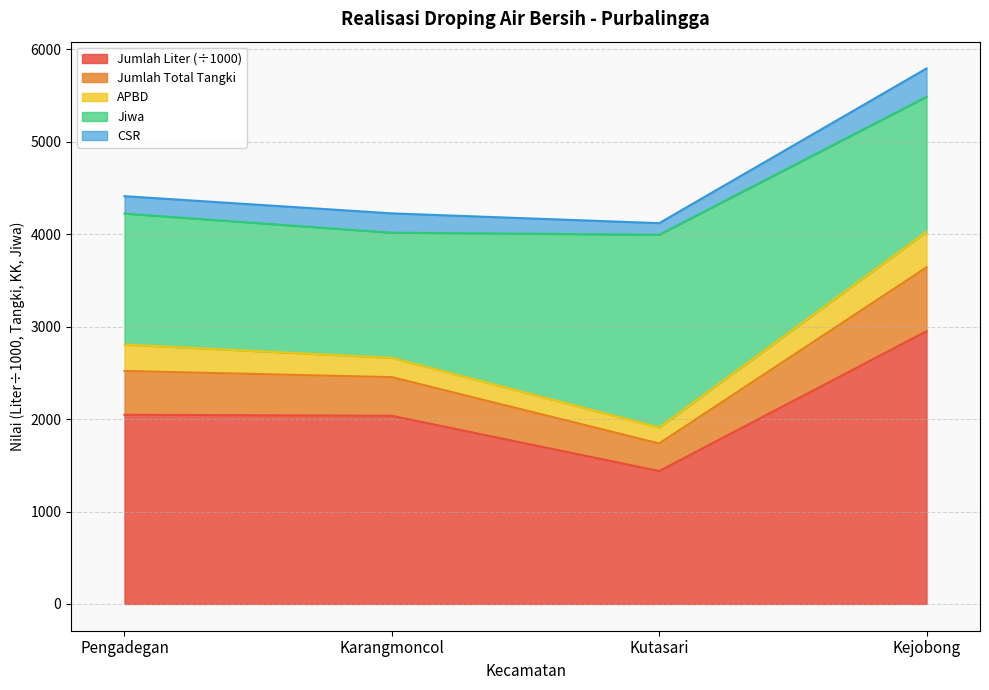

What is the highest value of the Jumlah Liter (÷1000) series?

2951